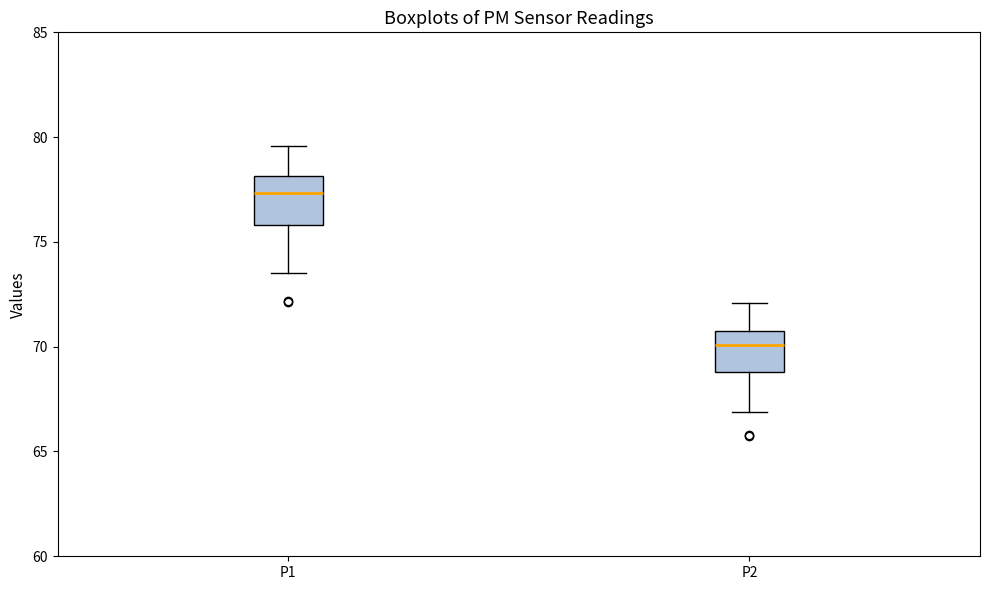

Which box has the highest median line?

P1